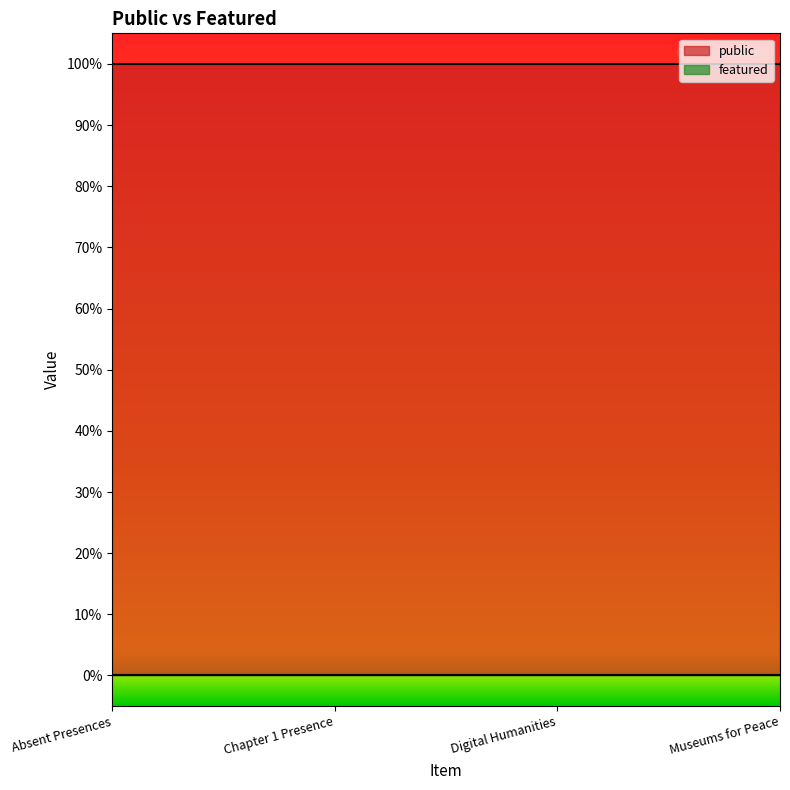

Does the chart have visible grid lines?

No